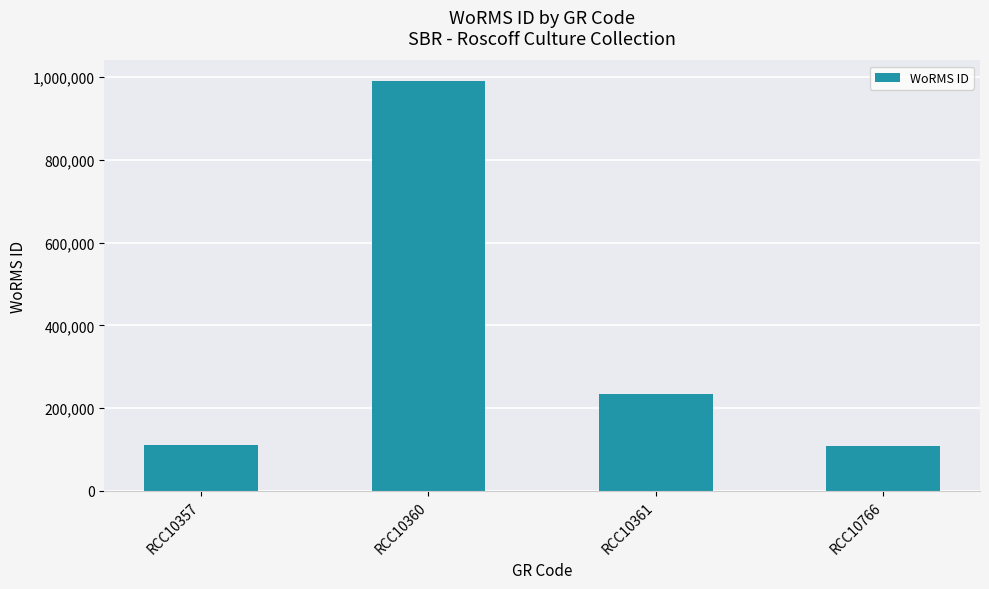

What is the approximate value at RCC10766, to the nearest 10?

109530